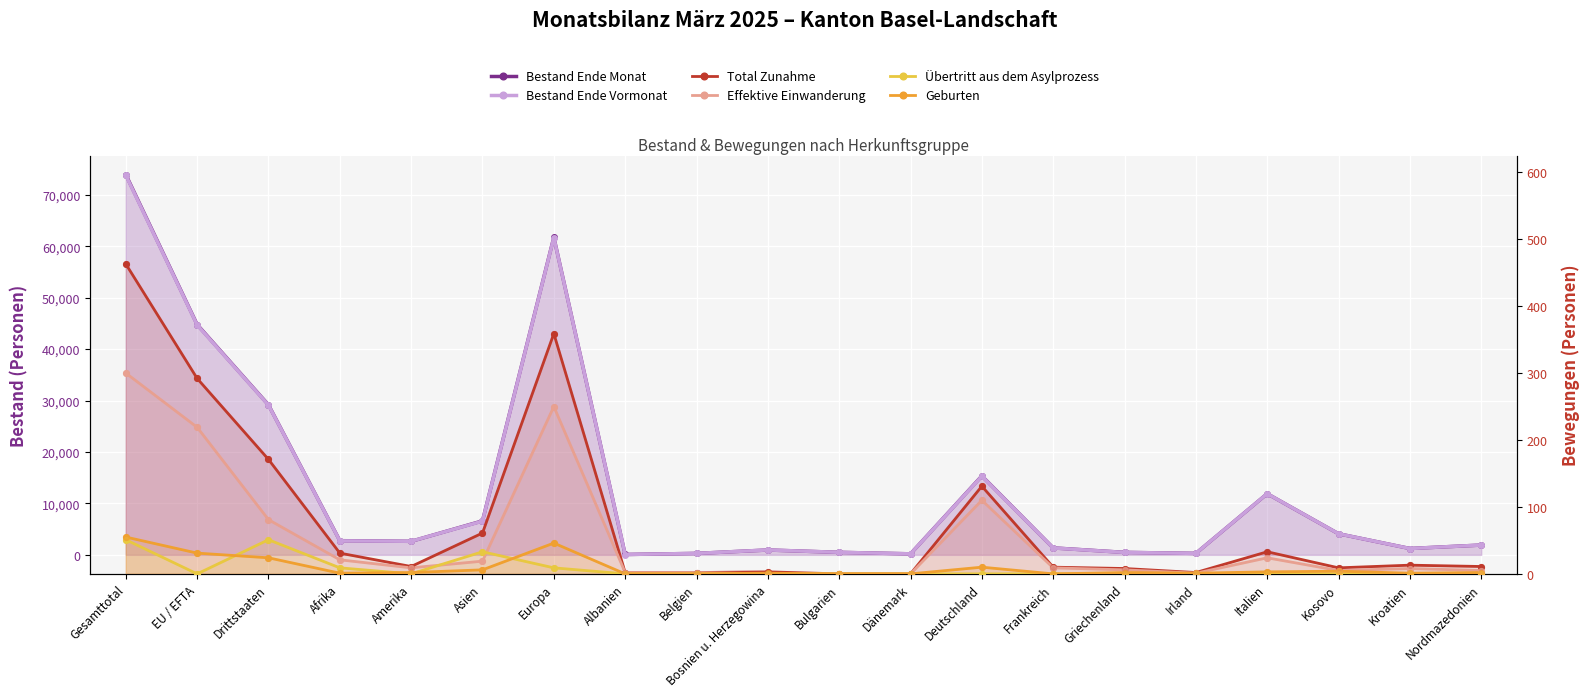

At how many categories does at least one series exceed 23748?

4